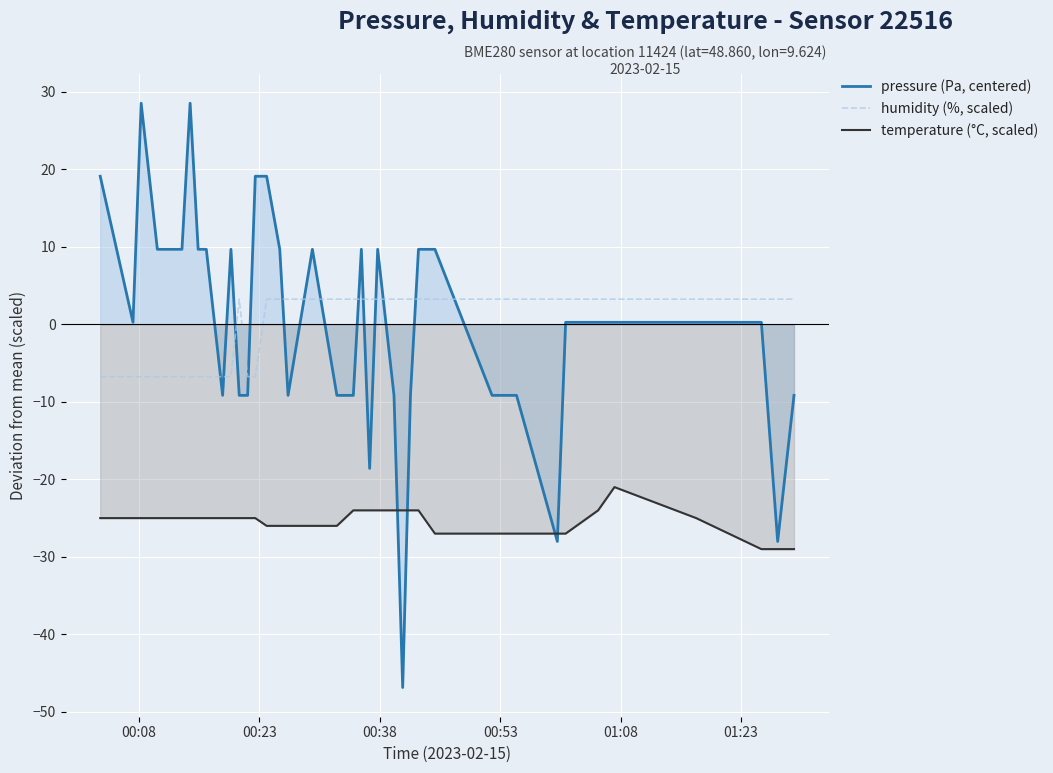

What is the average value of the temperature (°C, scaled) series?

-25.4